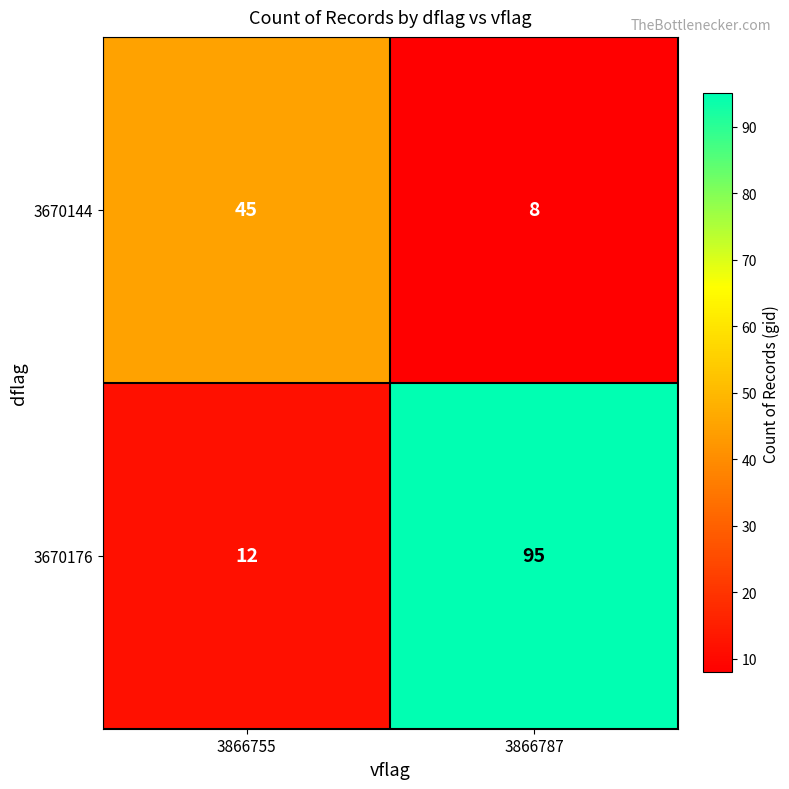

At which label is 3670176 closest to 53?

3866755